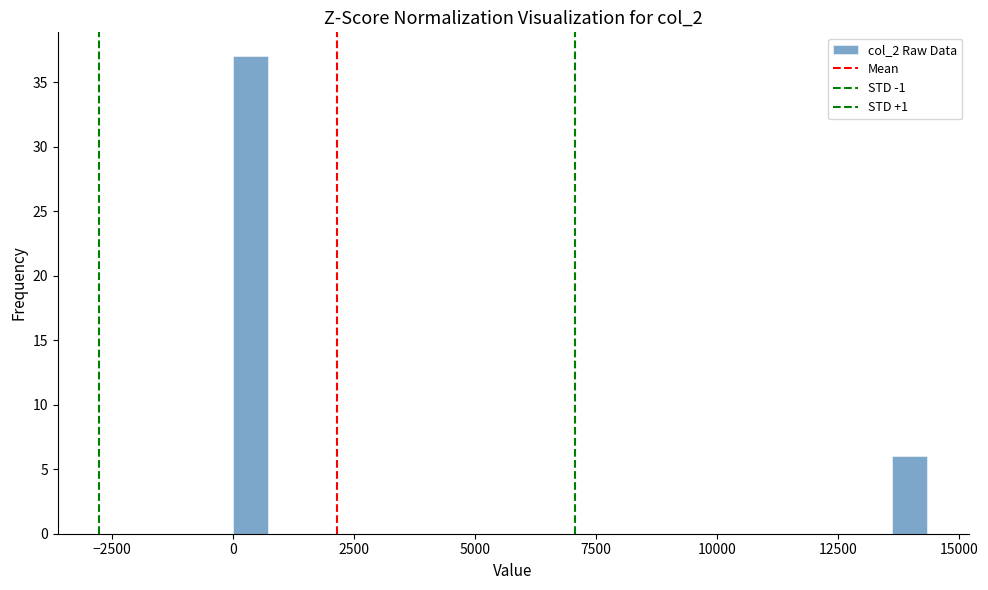

Read against the x-axis, roughly where is the centre of the tallest bar?

500